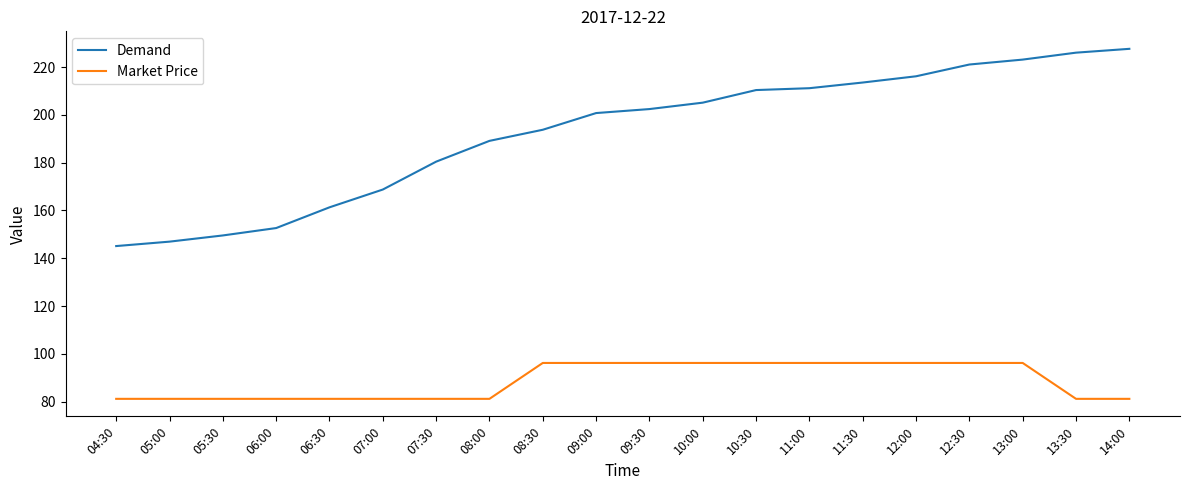

True or false: Market Price and Demand intersect in this chart.

False